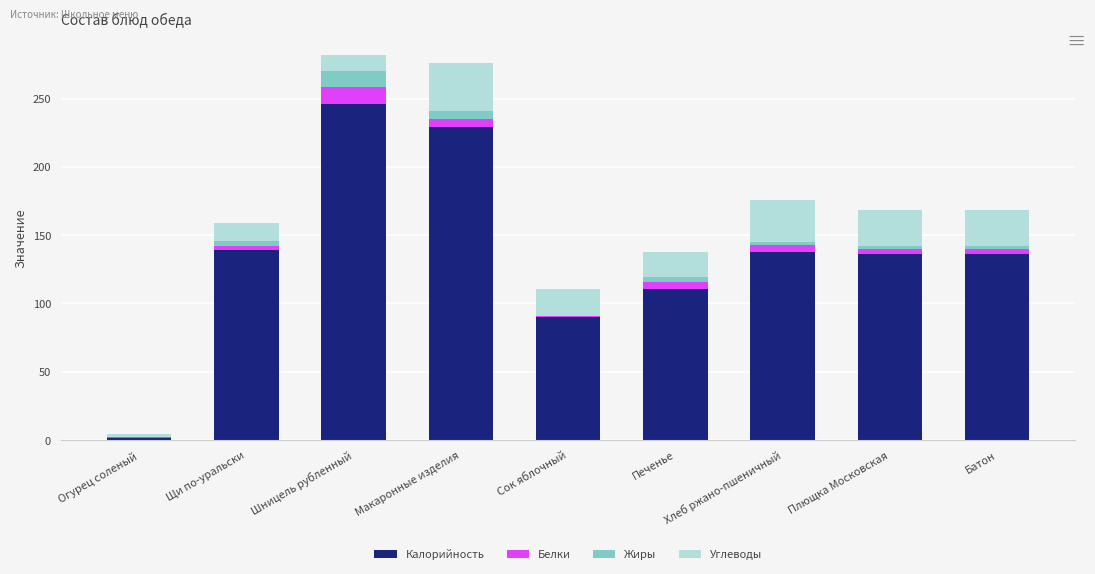

Does the chart contain stacked bars?

Yes